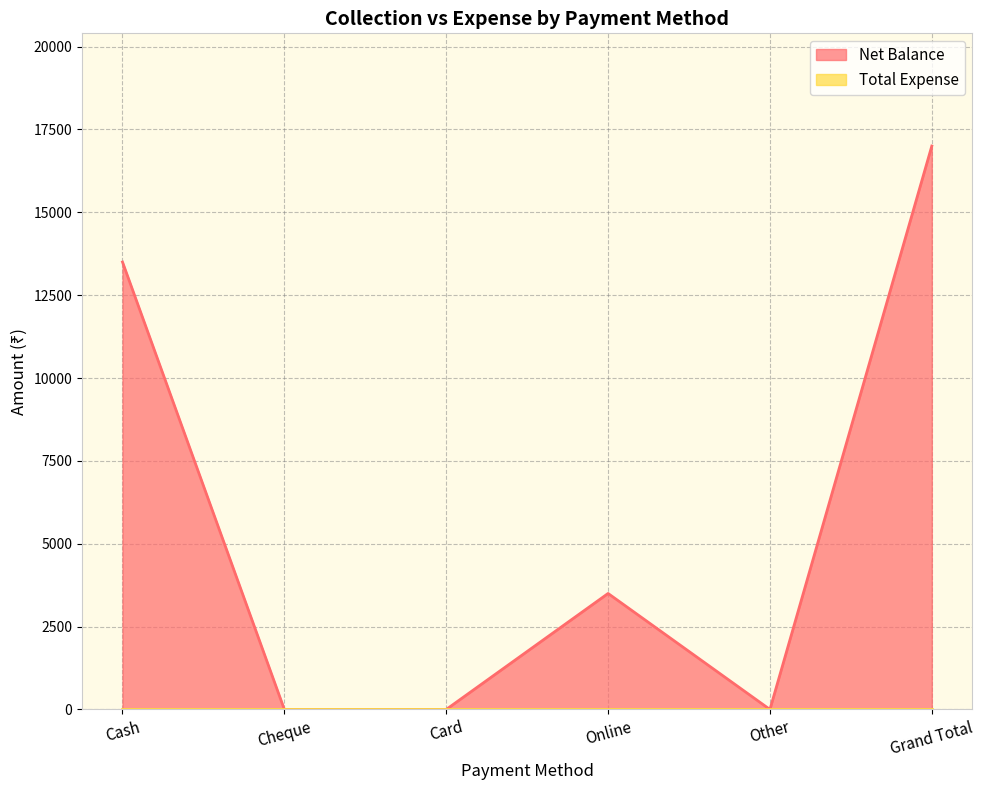

Which has a higher value, Cheque or Grand Total?

Grand Total